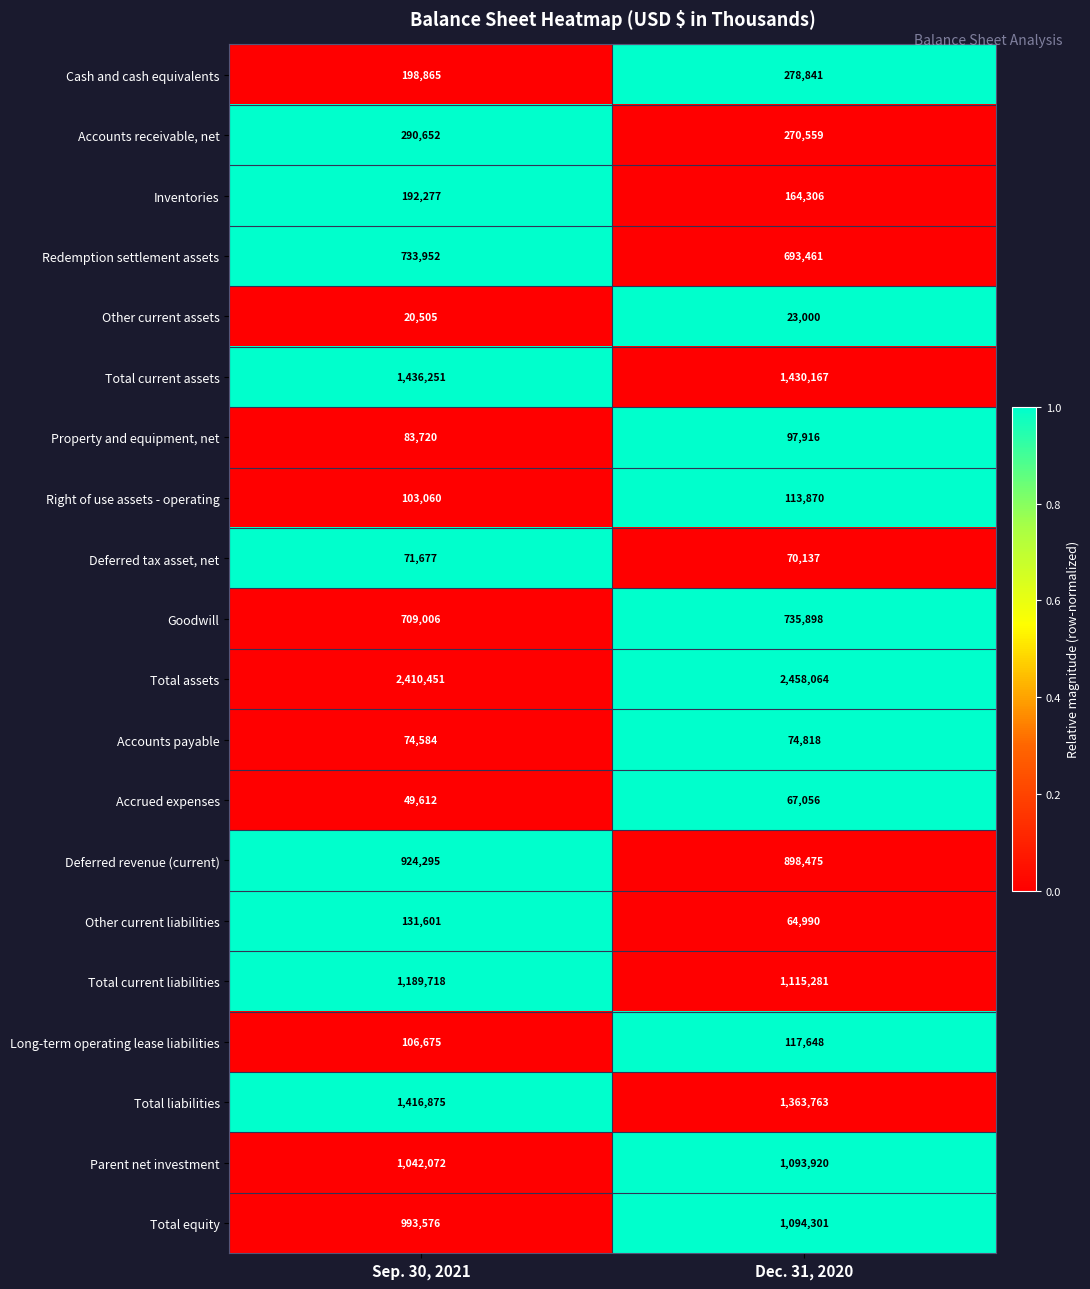

Is the value of Cash and cash equivalents at Dec. 31, 2020 greater than the value of Accrued expenses at Dec. 31, 2020?

Yes